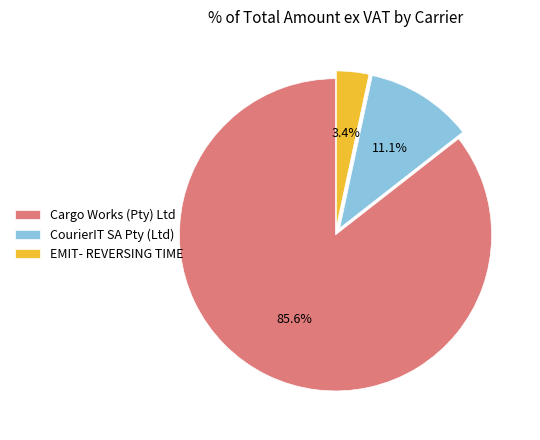

How many segments does this pie chart have?

3